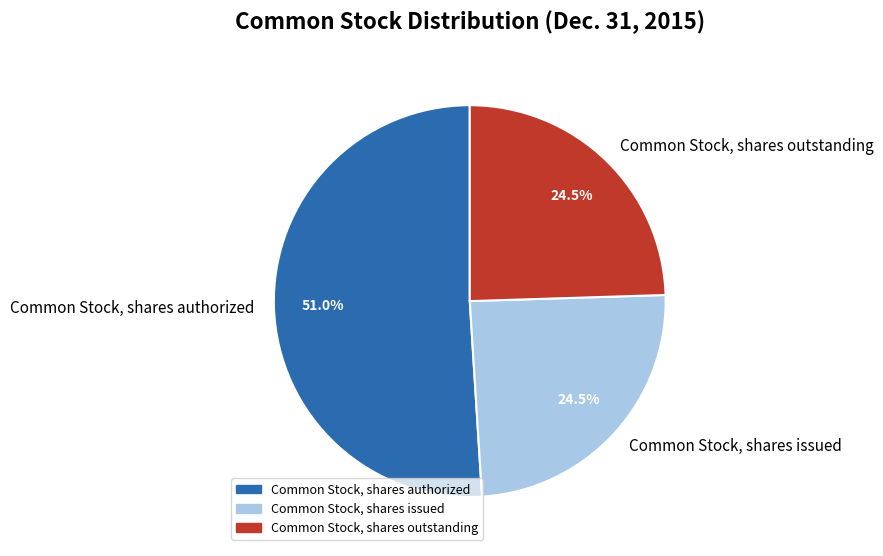

Is there any slice that represents more than half of the pie?

Yes